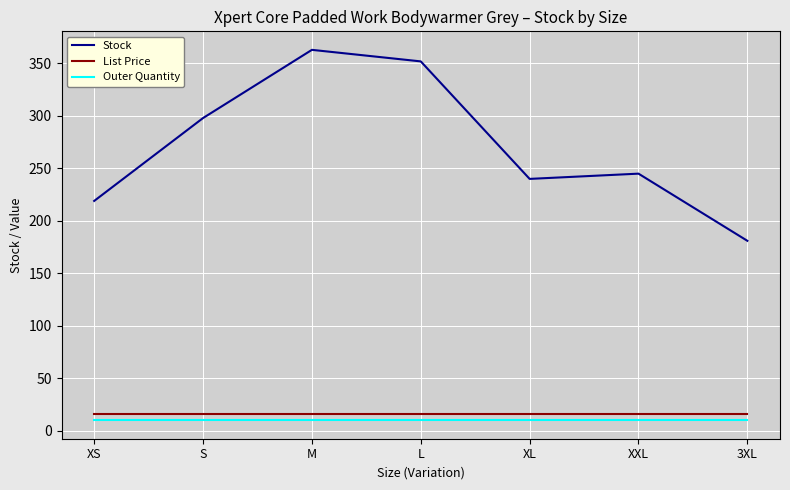

What value does the Outer Quantity series have at XXL?

10.0